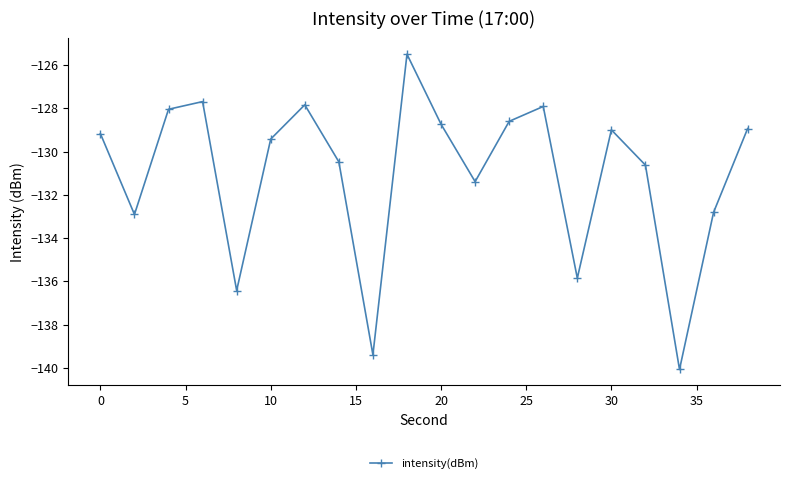

What is the value of the 4th point from the left?

-127.7